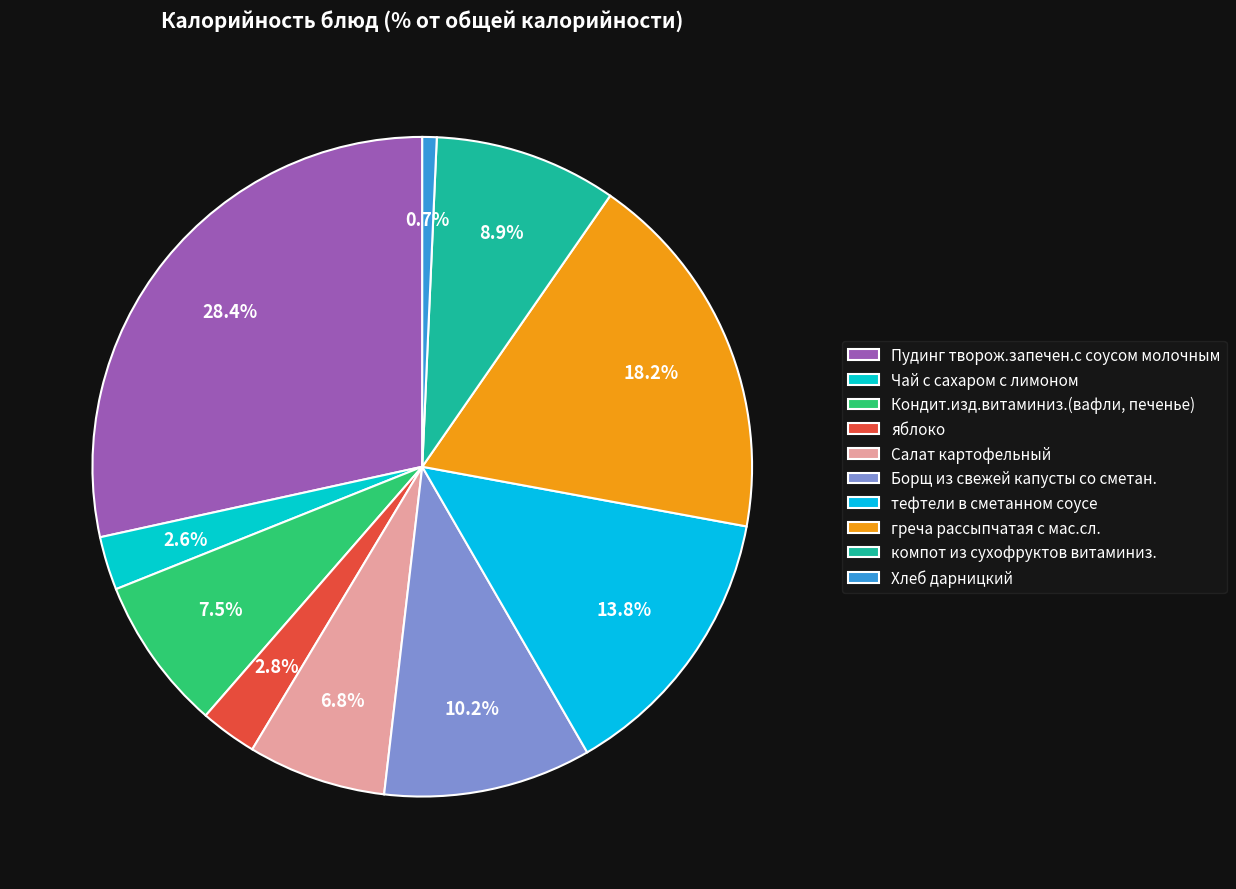

To the nearest percent, what portion does Пудинг творож.запечен.с соусом молочным represent?

28%